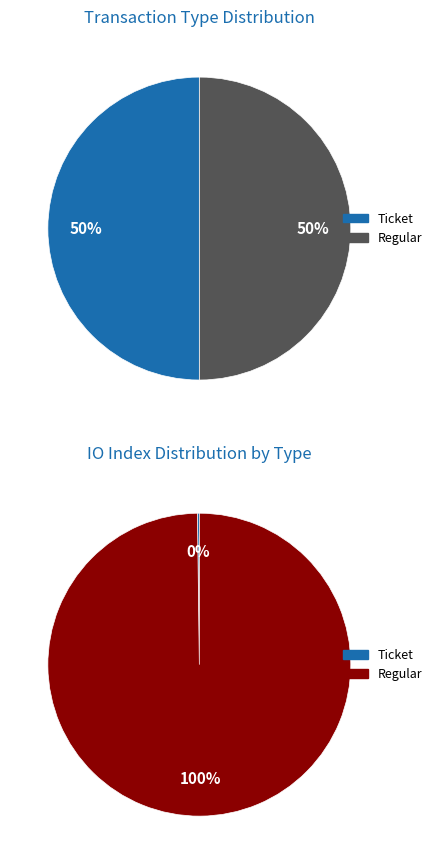

Count the number of slices in the pie.

2